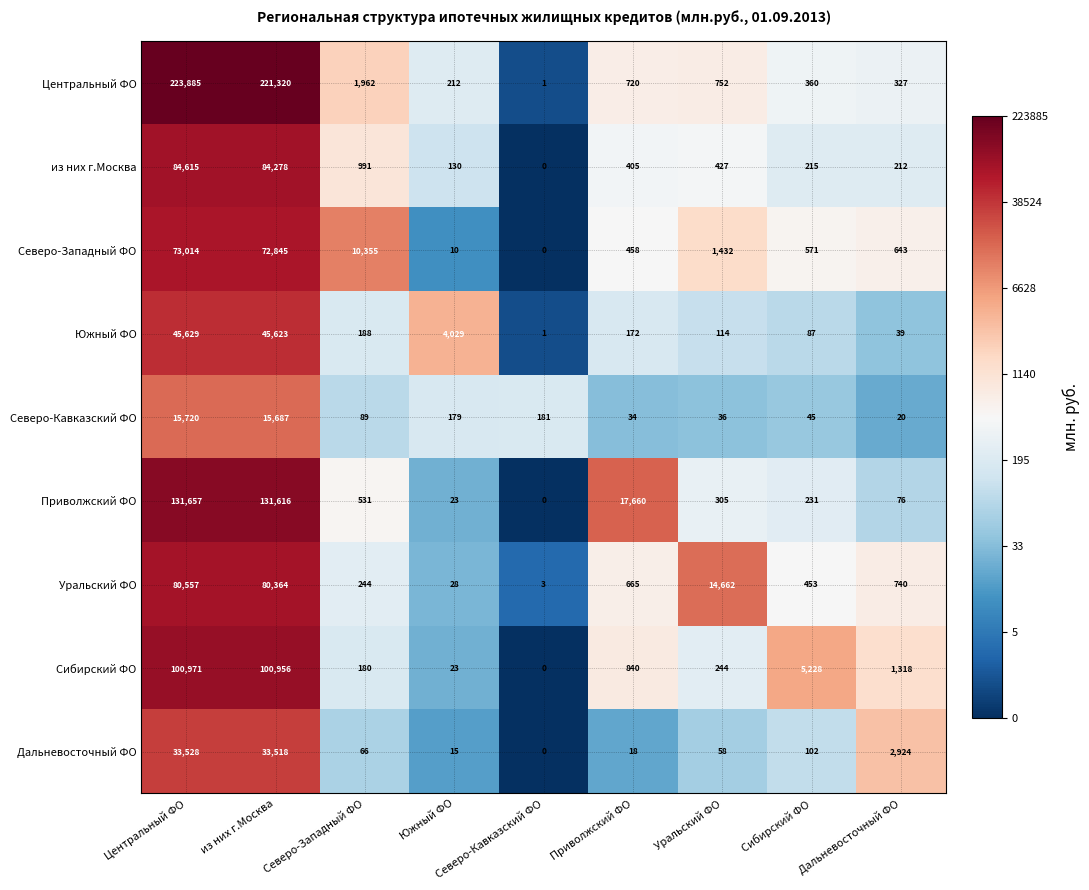

The value of Северо-Кавказский ФО at Приволжский ФО is 34. True or false?

True